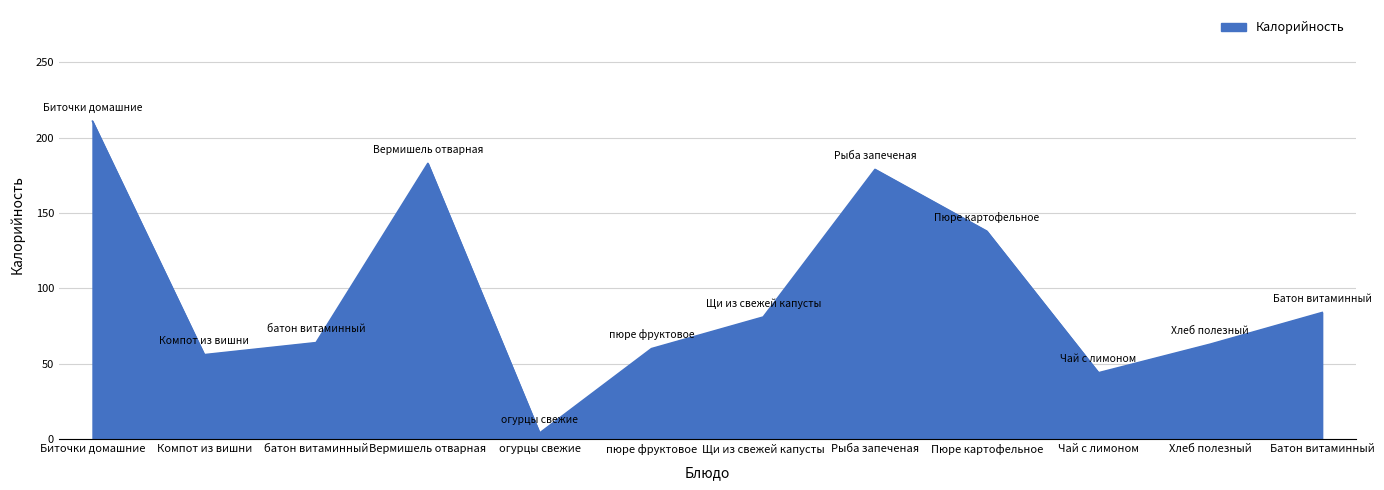

What is the average value?

97